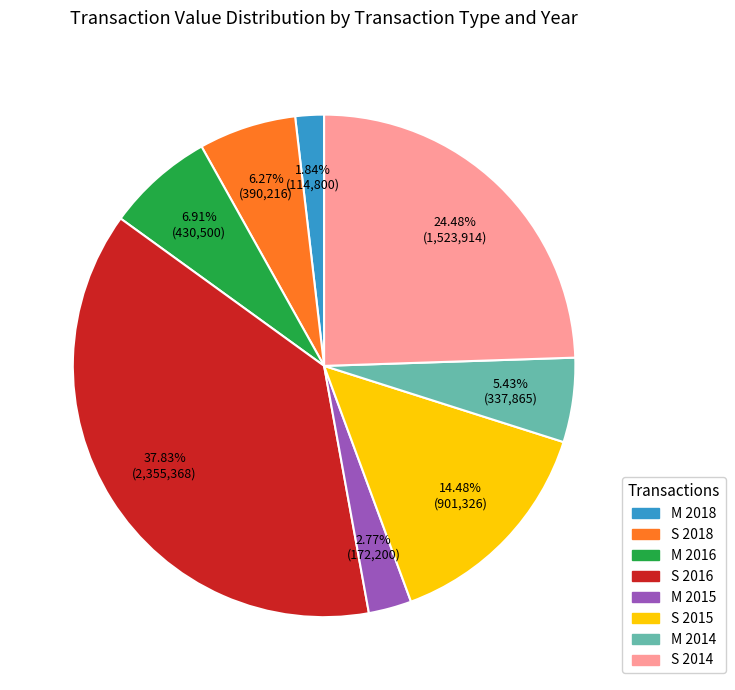

Does any single category account for the majority?

No